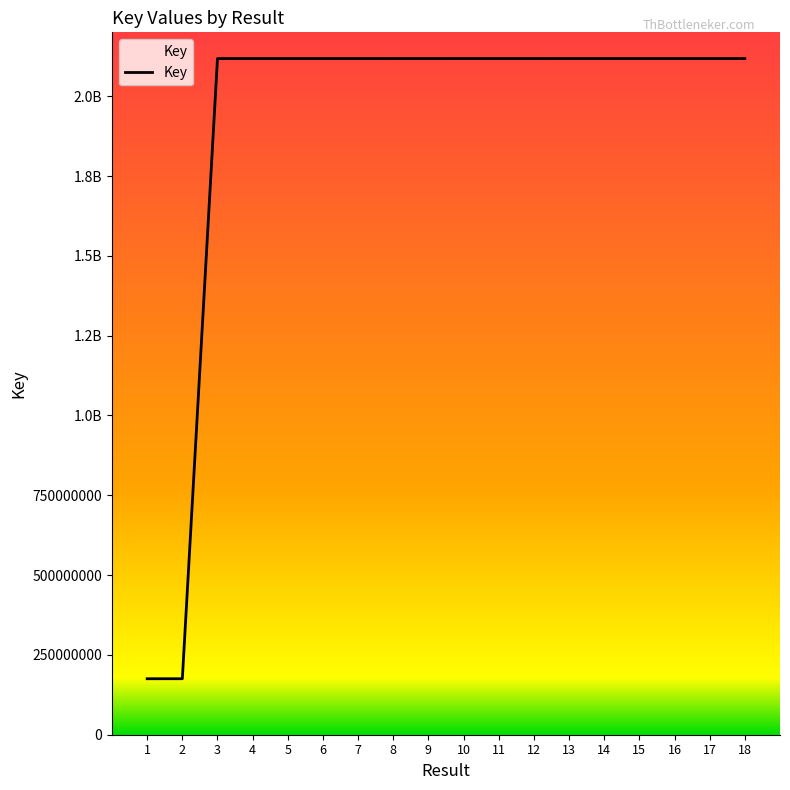

What is the difference between the values at 8 and 7?

8291